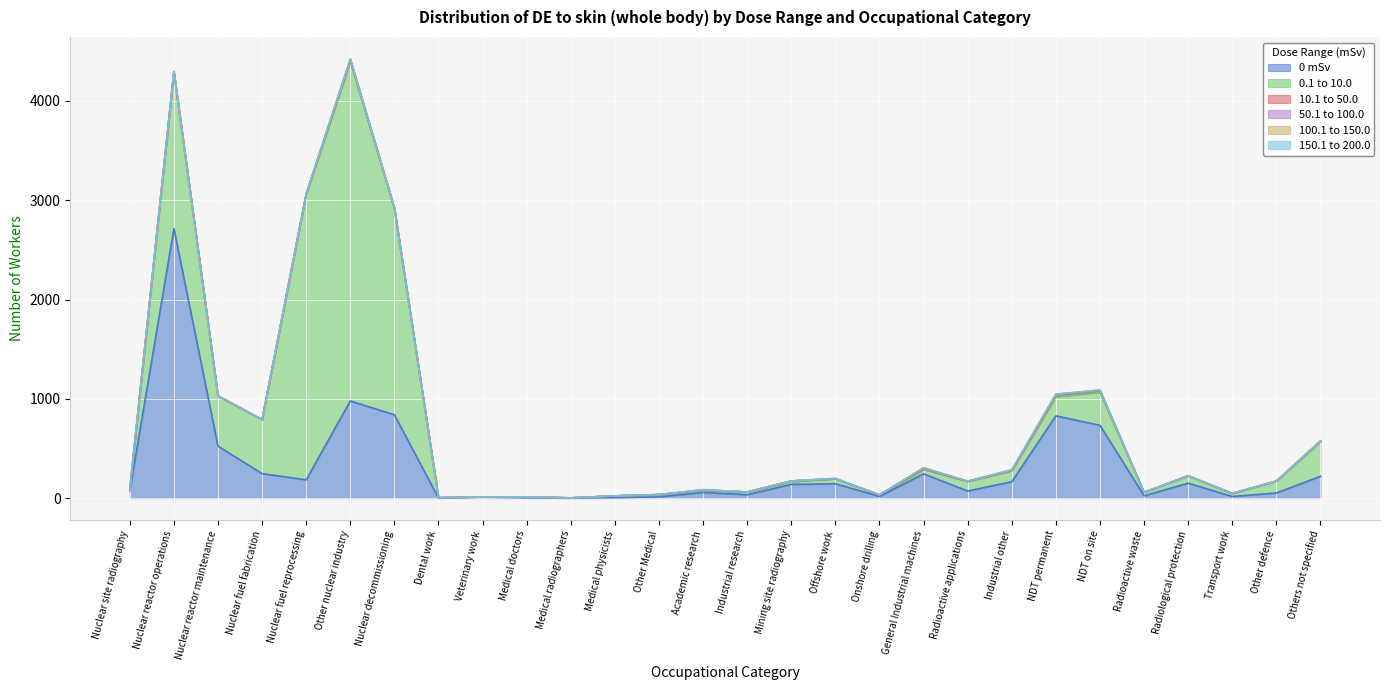

How many lines are shown in the chart?

6